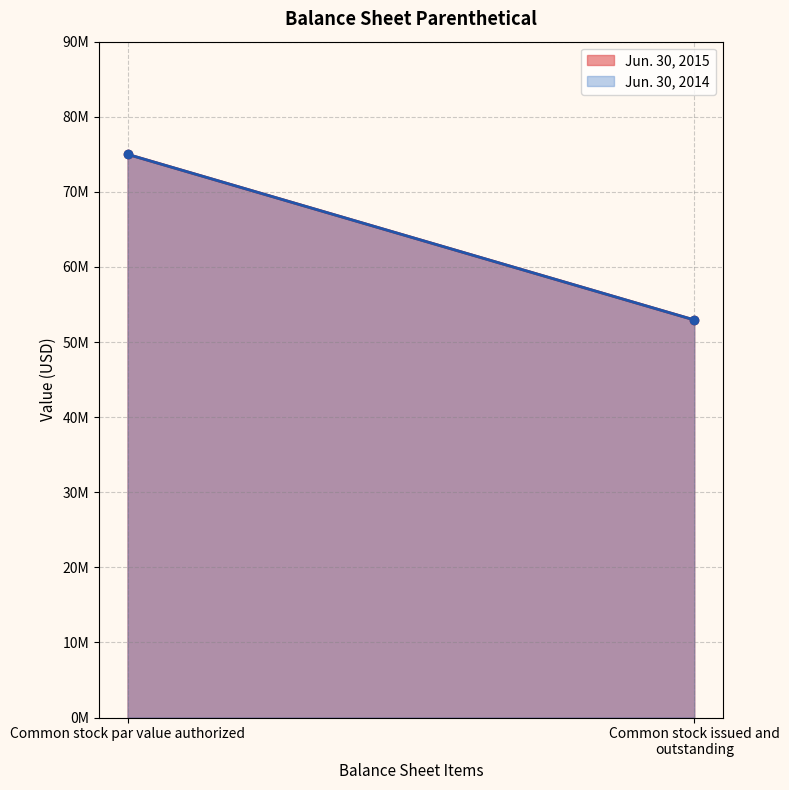

The Jun. 30, 2014 series shows 52944500 at Common stock issued and outstanding. True or false?

True